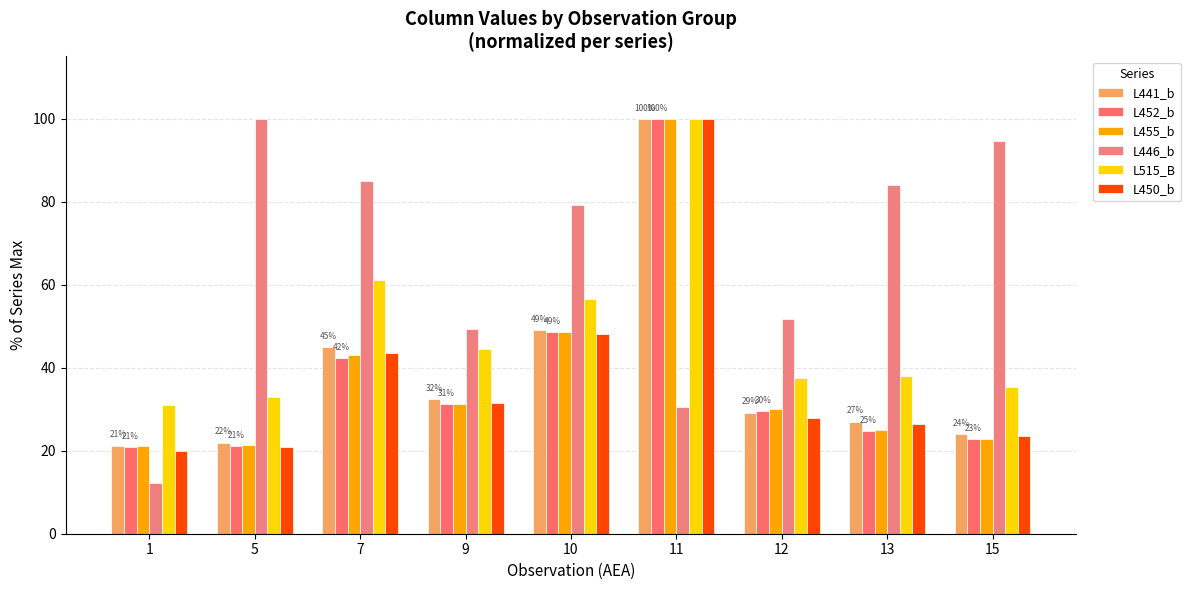

What are all the series names shown in the legend?

L441_b, L452_b, L455_b, L446_b, L515_B, L450_b